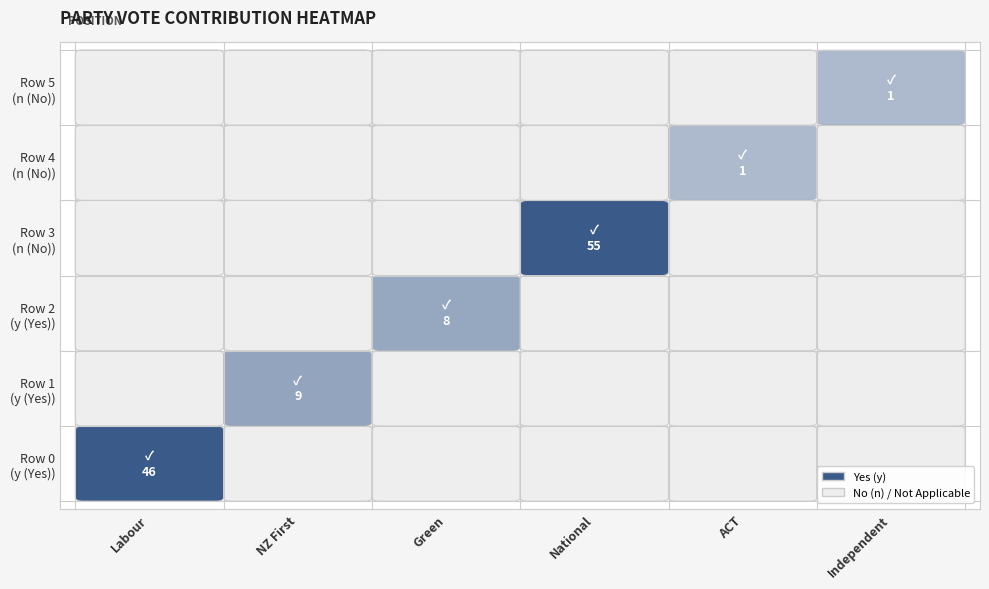

Reading left to right, what are all the values shown in this chart?

Labour: Row 0 (y)=46	Row 1 (y)=0	Row 2 (y)=0	Row 3 (n)=0	Row 4 (n)=0	Row 5 (n)=0
NZ First: Row 0 (y)=0	Row 1 (y)=9	Row 2 (y)=0	Row 3 (n)=0	Row 4 (n)=0	Row 5 (n)=0
Green: Row 0 (y)=0	Row 1 (y)=0	Row 2 (y)=8	Row 3 (n)=0	Row 4 (n)=0	Row 5 (n)=0
National: Row 0 (y)=0	Row 1 (y)=0	Row 2 (y)=0	Row 3 (n)=55	Row 4 (n)=0	Row 5 (n)=0
ACT: Row 0 (y)=0	Row 1 (y)=0	Row 2 (y)=0	Row 3 (n)=0	Row 4 (n)=1	Row 5 (n)=0
Independent: Row 0 (y)=0	Row 1 (y)=0	Row 2 (y)=0	Row 3 (n)=0	Row 4 (n)=0	Row 5 (n)=1